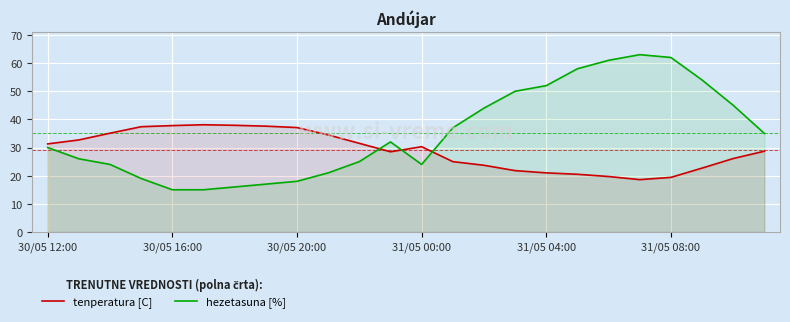

The value of hezetasuna [%] at 30/05 20:00 is 18.0. True or false?

True